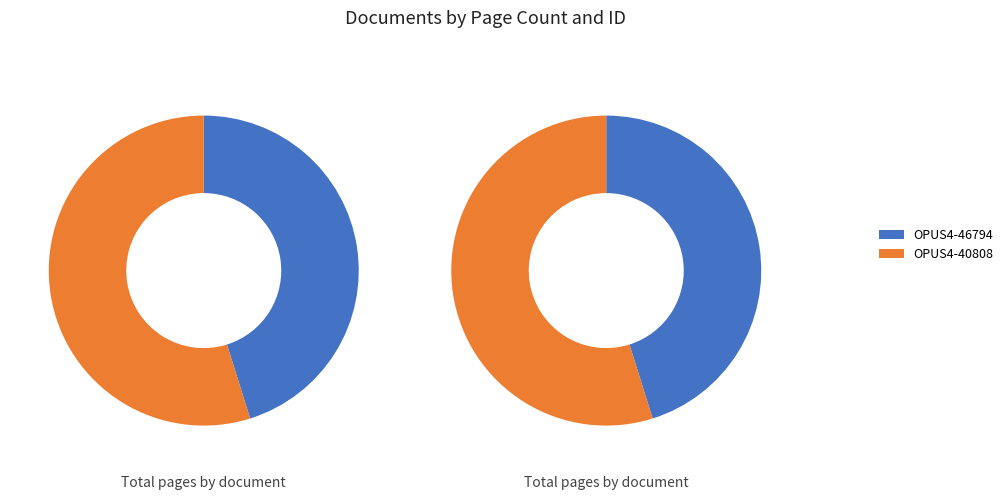

Is there a majority slice in this chart?

Yes